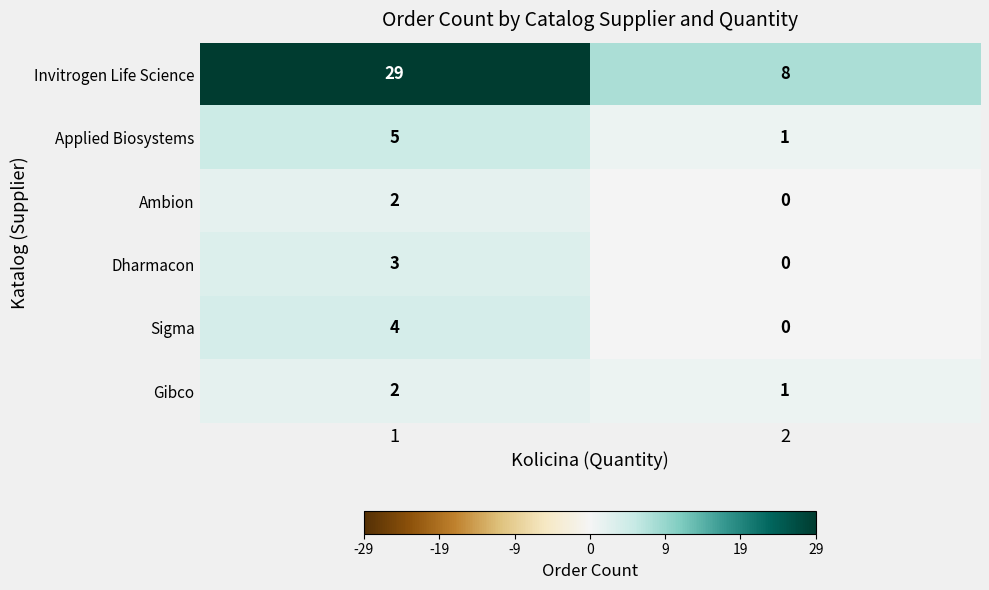

The Sigma series shows 0 at 2. True or false?

True